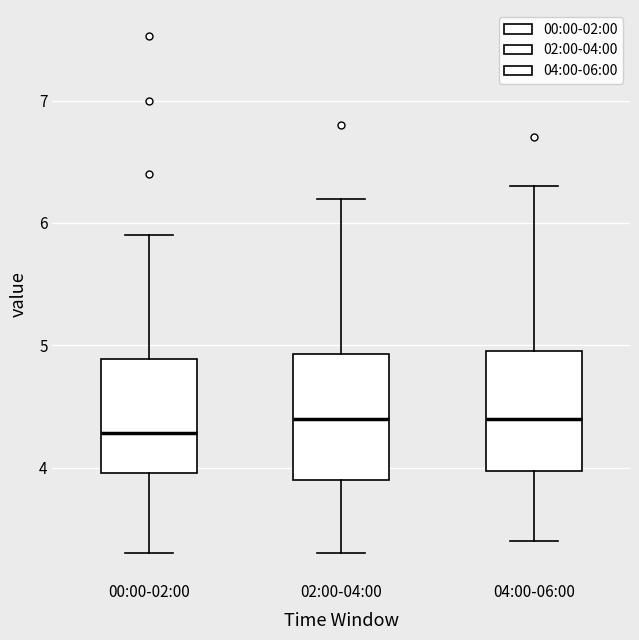

Reading left to right, read every box against the y-axis: the position of its median line, the range the box covers, and the ends of its whiskers. The values are not printed on the chart, so give them approximately, as read against the axis.

00:00-02:00: median 4.3, box 4.0 to 4.9, whiskers 3.3 to 5.9
02:00-04:00: median 4.4, box 3.9 to 4.9, whiskers 3.3 to 6.2
04:00-06:00: median 4.4, box 4.0 to 5.0, whiskers 3.4 to 6.3